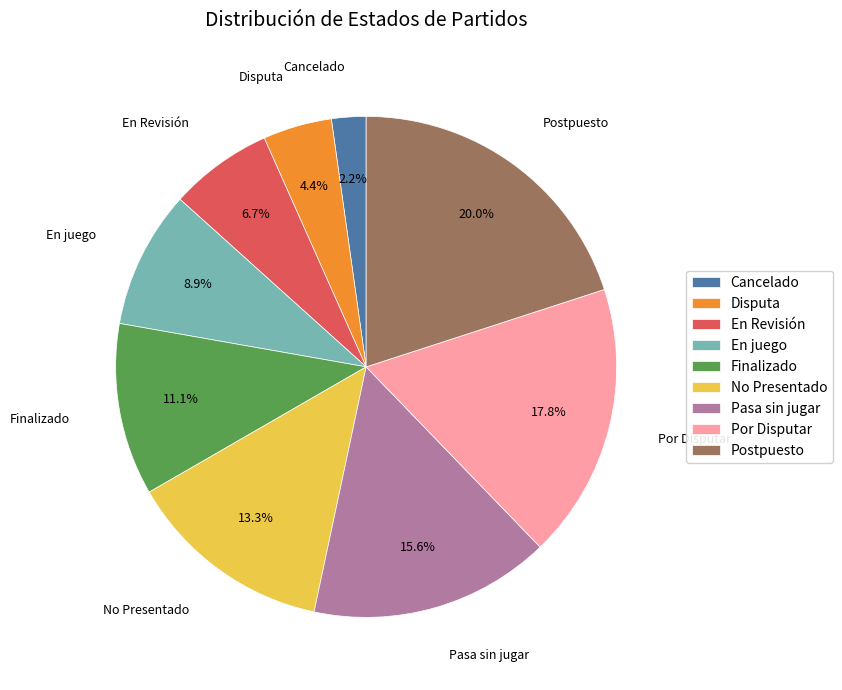

What is the smallest slice in the pie chart?

Cancelado